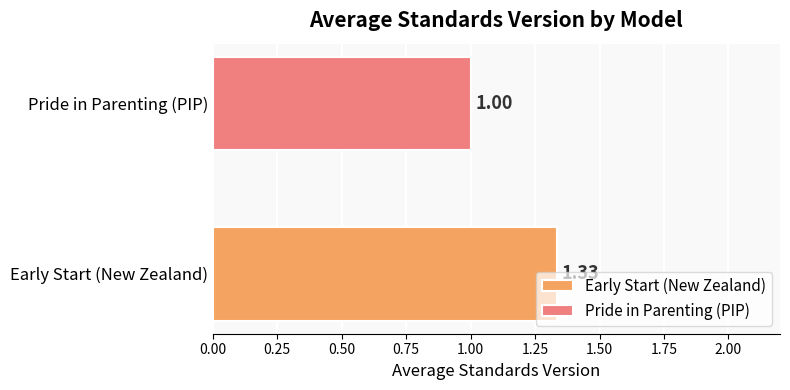

Rank the series by their maximum value, from highest to lowest.

Early Start (New Zealand), Pride in Parenting (PIP)